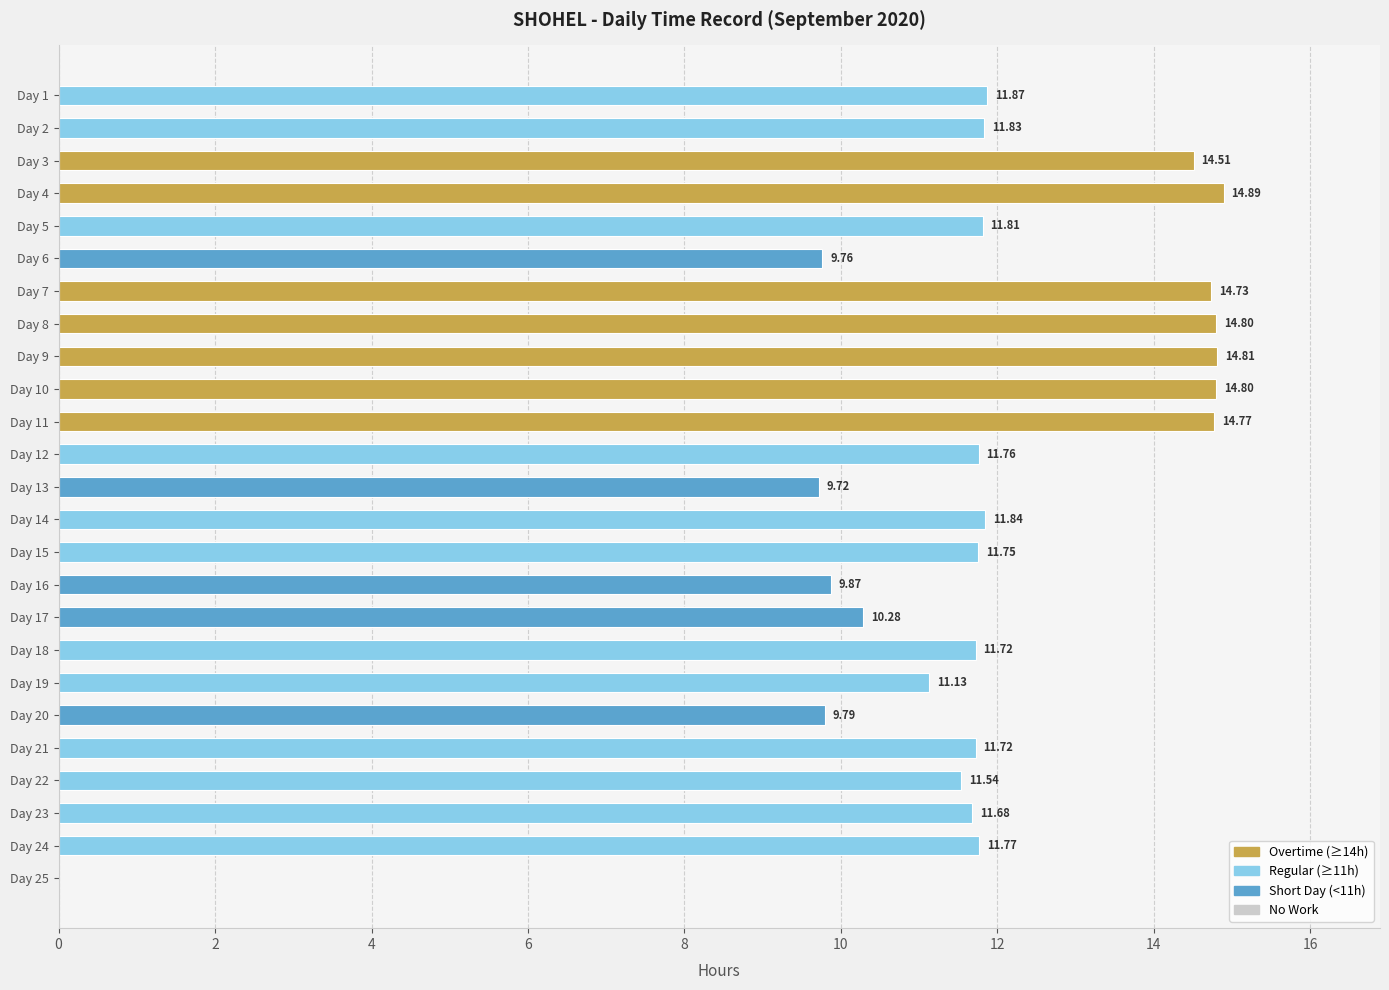

Count the number of values greater than 11.

19